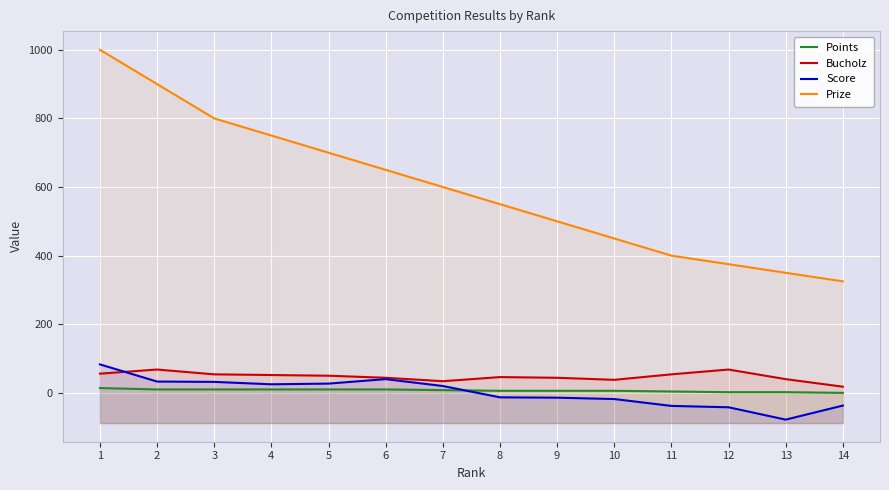

Reading left to right, extract all data points from this chart.

Points: 1=14	2=10	3=10	4=10	5=10	6=10	7=8	8=6	9=6	10=6	11=4	12=2	13=2	14=0
Bucholz: 1=56	2=68	3=54	4=52	5=50	6=44	7=34	8=46	9=44	10=38	11=54	12=68	13=40	14=18
Score: 1=83	2=33	3=32	4=25	5=27	6=40	7=20	8=-13	9=-14	10=-18	11=-38	12=-42	13=-78	14=-37
Prize: 1=1000	2=900	3=800	4=750	5=700	6=650	7=600	8=550	9=500	10=450	11=400	12=375	13=350	14=325